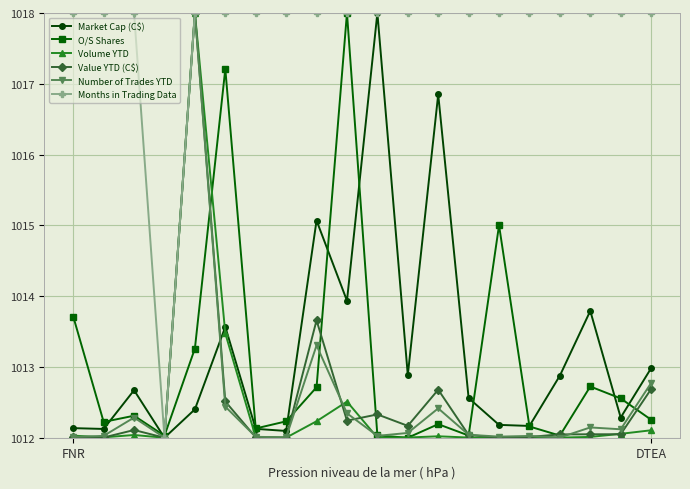

What is the value of the Value YTD (C$) point at the 6th from the left?

1012.5